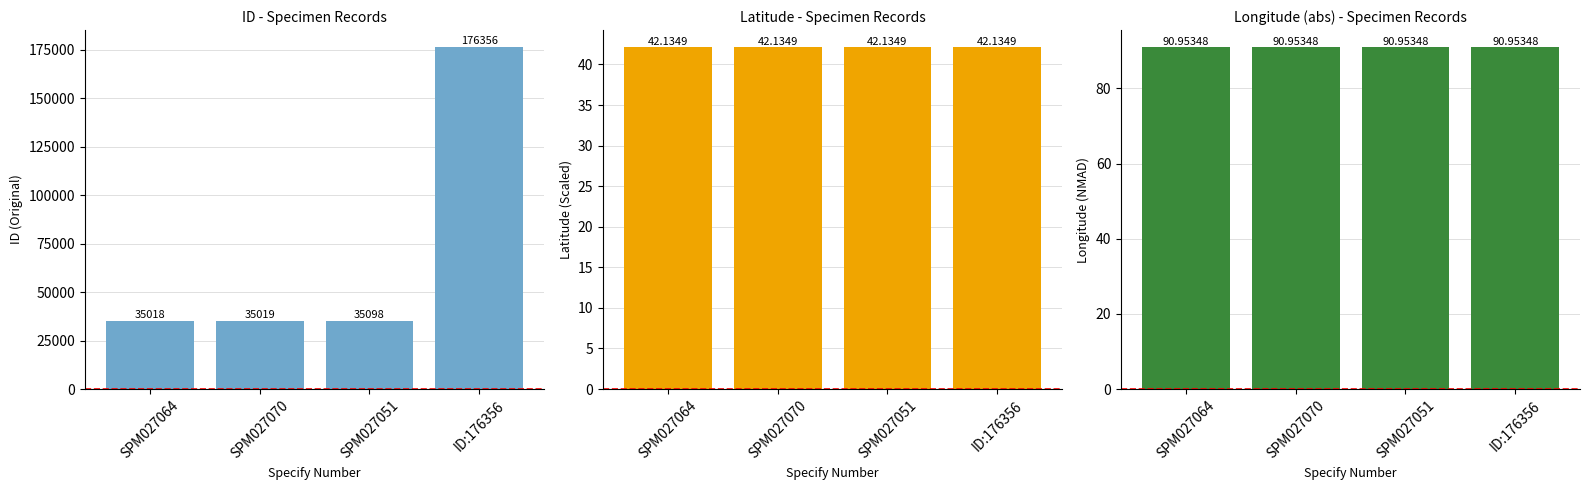

What is the approximate value of ID at SPM027064?

35018.0